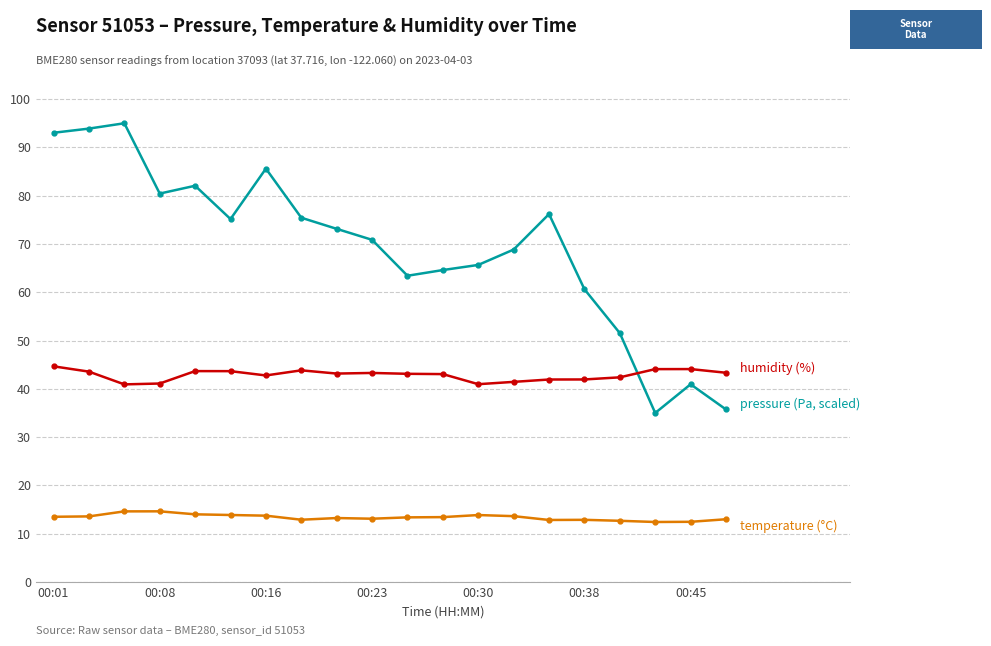

What is the maximum value shown in the chart?

95.0